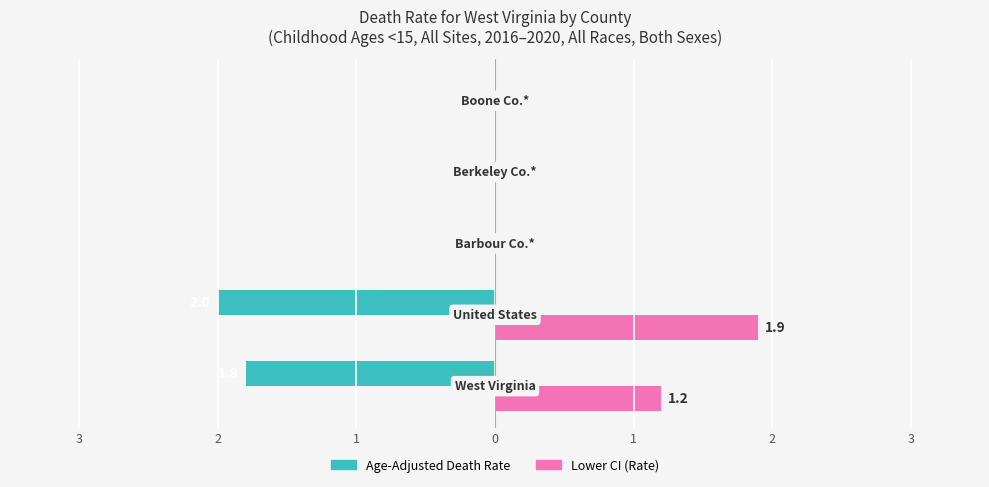

What are all the series names shown in the legend?

Age-Adjusted Death Rate, Lower CI (Rate)